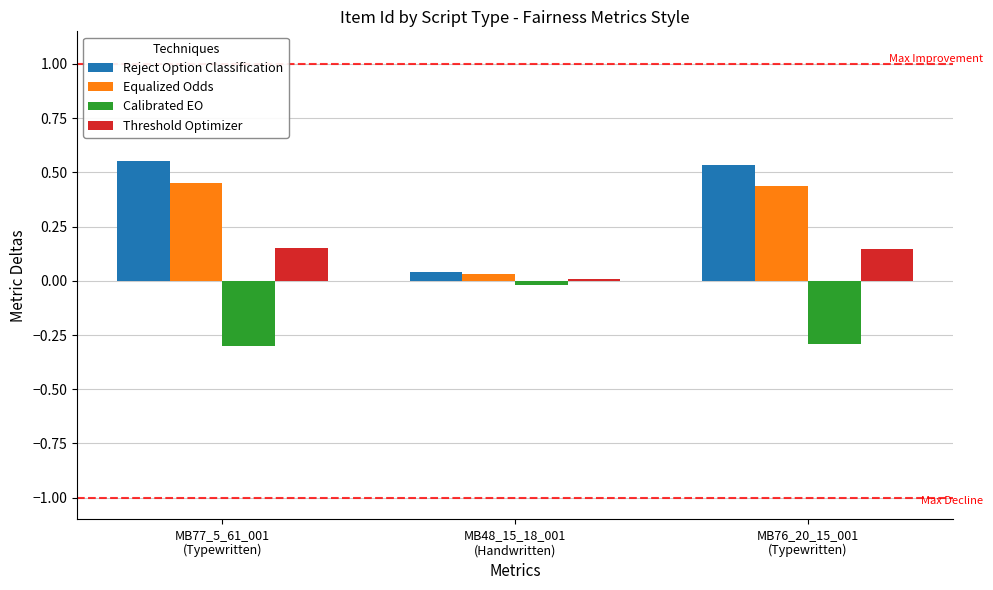

What is the minimum value shown in the chart?

-0.3